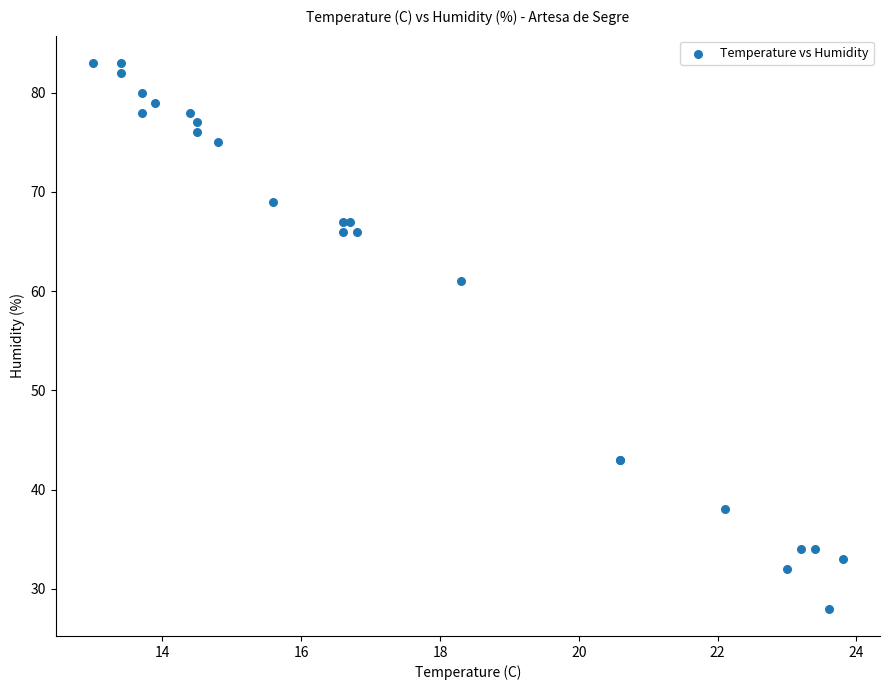

What Y value in the scatter plot is closest to 55?

61